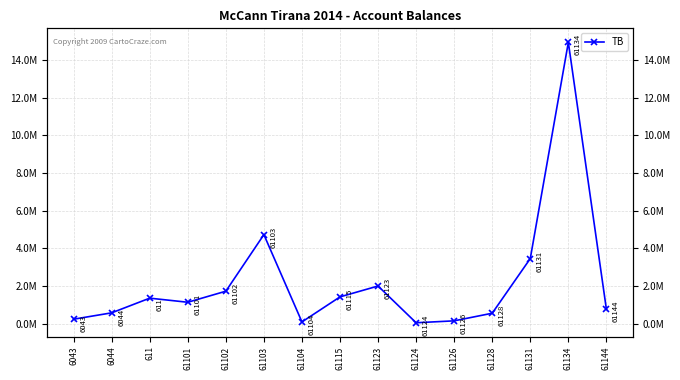

What is the value of the 12th point from the left?

567460.5